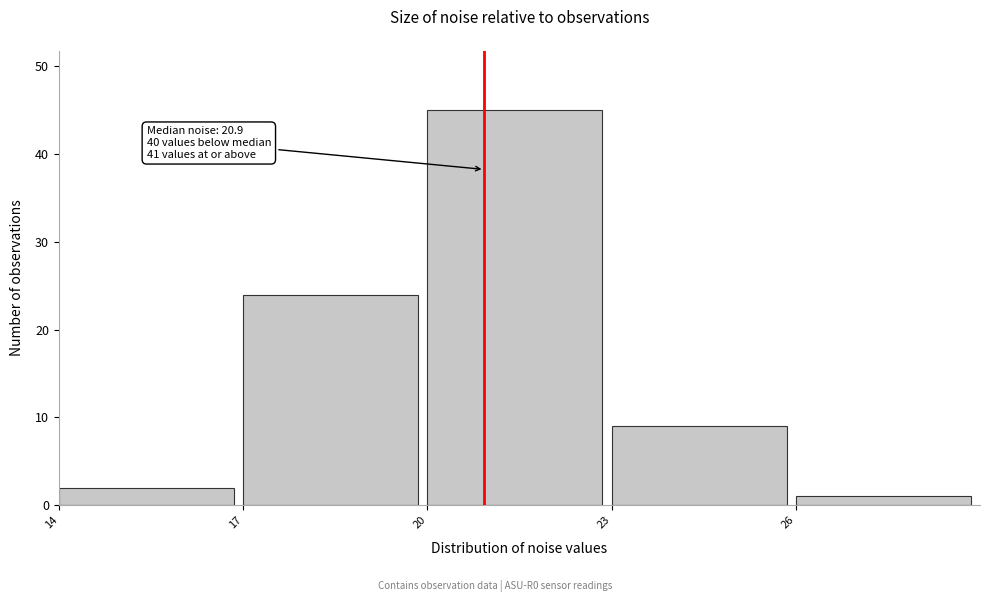

Over which range of the x-axis is the bar tallest?

20 to 23